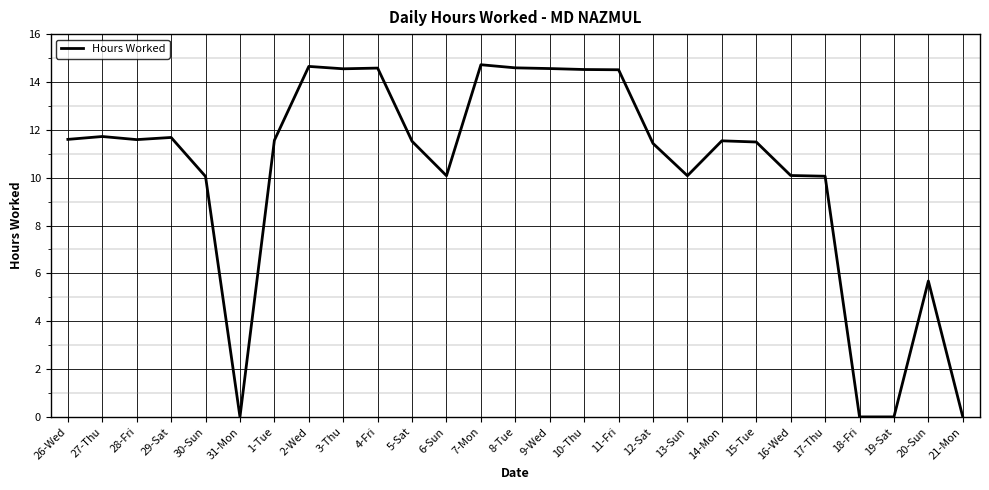

Which has a higher value, 21-Mon or 3-Thu?

3-Thu